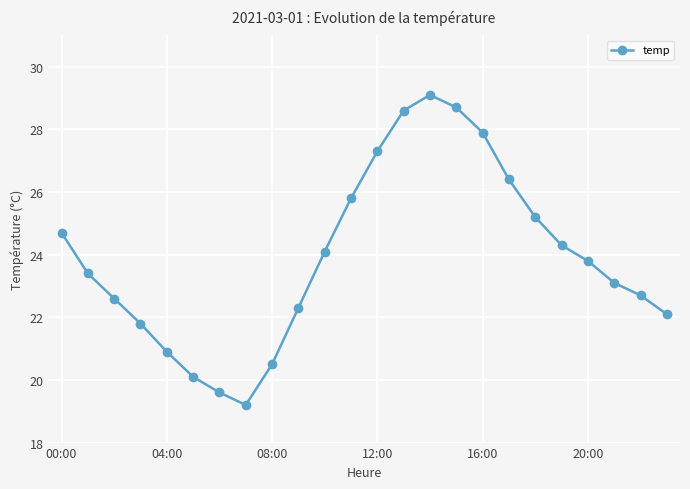

What is the value of the 18th point from the left?

26.4